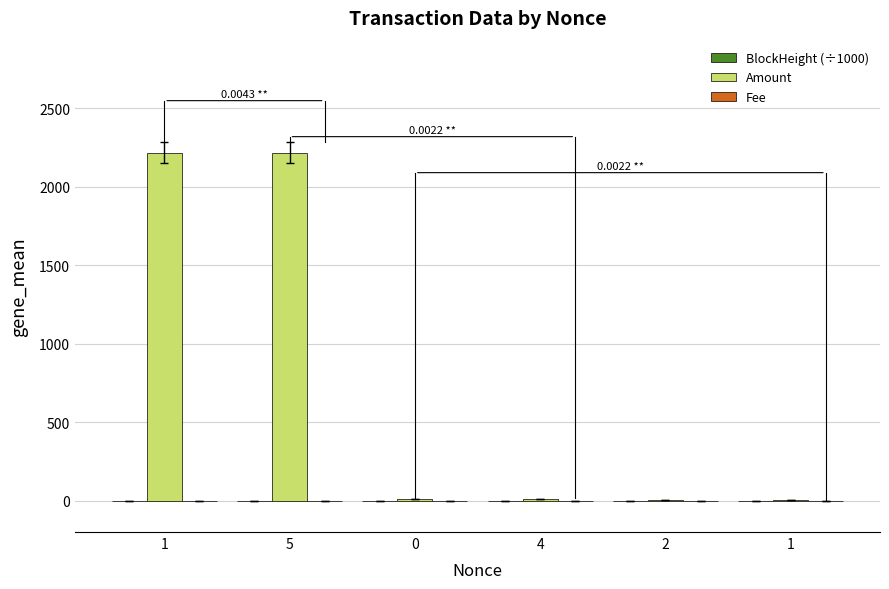

At which category is the sum across all series the highest?

5